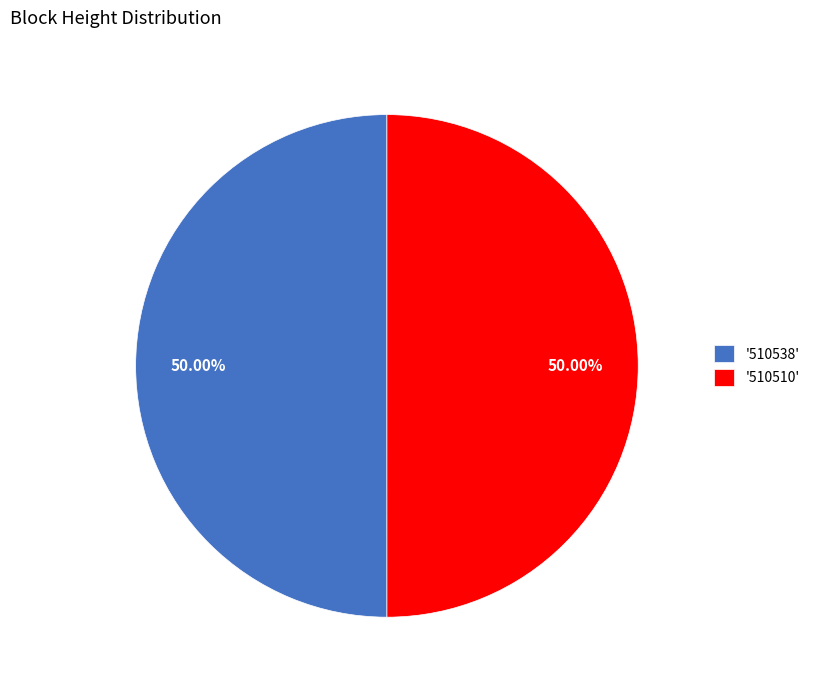

Is the sum of '510538' and '510510' greater than half?

Yes